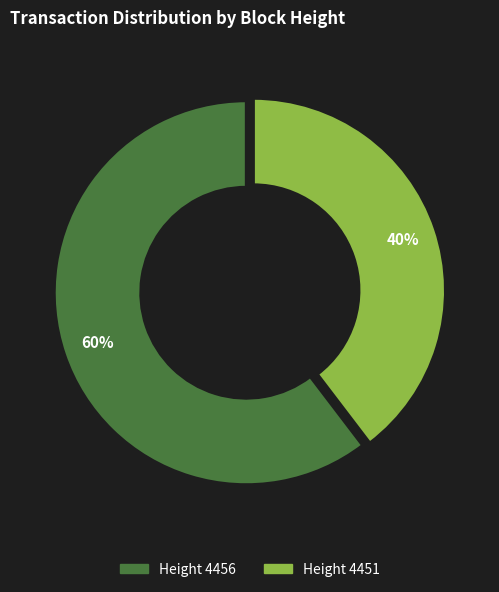

To the nearest percent, what is the average slice percentage?

50%